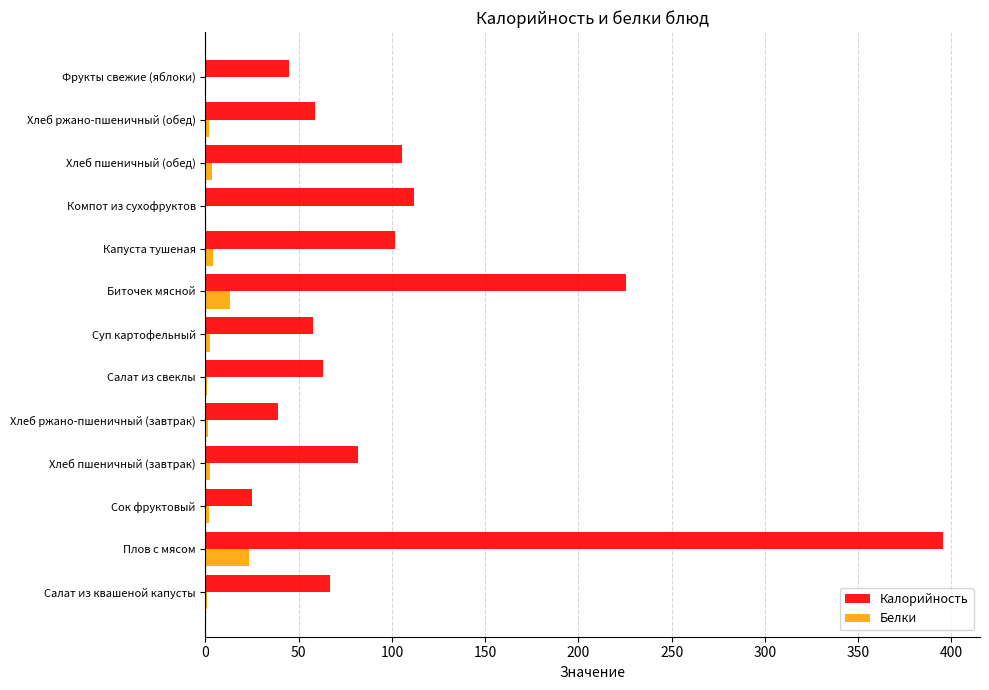

The value of Белки at Плов с мясом is 23.4. True or false?

True